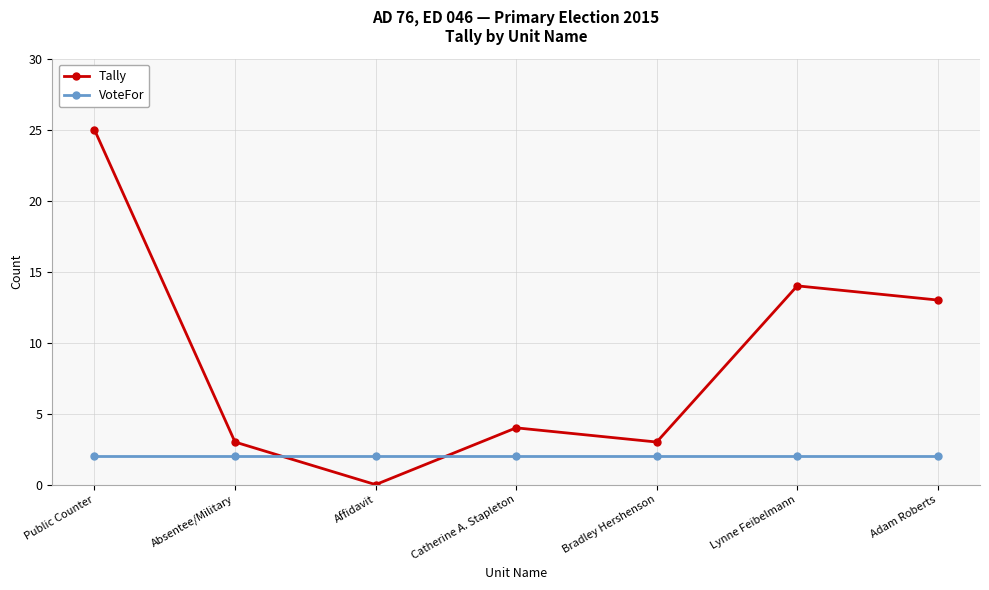

At Catherine A. Stapleton, list the series in order from smallest to largest.

VoteFor, Tally